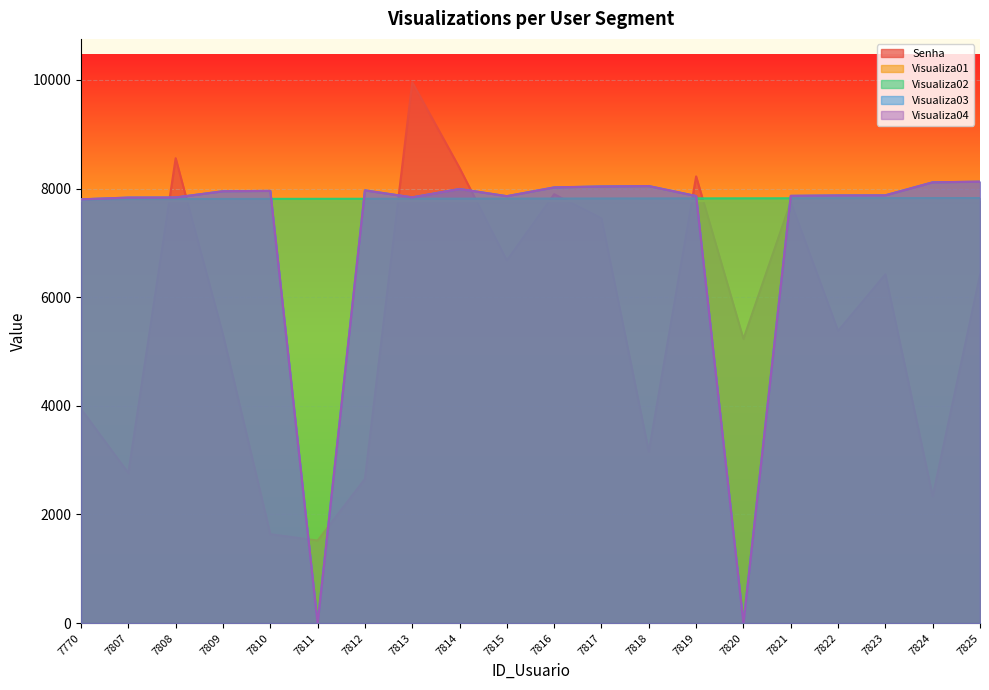

What is the sum of the Visualiza03 values at 7818 and 7815?

15904